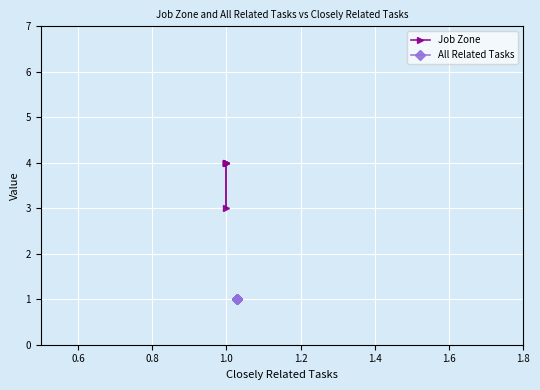

Reading right to left, what are all the values shown in this chart?

Job Zone: 4	4	4	4	3	4
All Related Tasks: 1	1	1	1	1	1